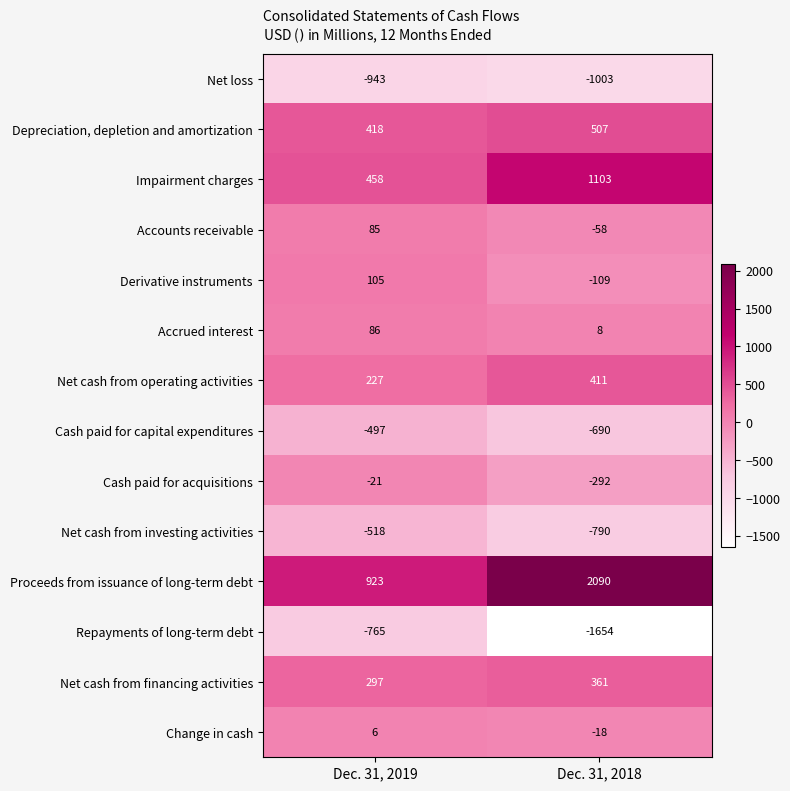

At Dec. 31, 2019, list the series in order from largest to smallest.

Proceeds from issuance of long-term debt, Impairment charges, Depreciation, depletion and amortization, Net cash from financing activities, Net cash from operating activities, Derivative instruments, Accrued interest, Accounts receivable, Change in cash, Cash paid for acquisitions, Cash paid for capital expenditures, Net cash from investing activities, Repayments of long-term debt, Net loss